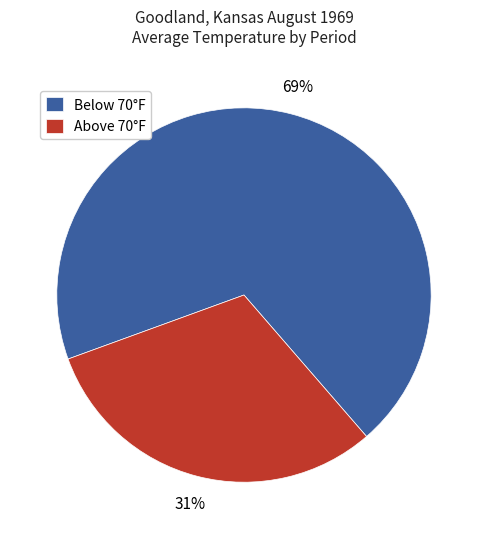

To the nearest percent, what percentage of the pie is Below 70°F?

69%